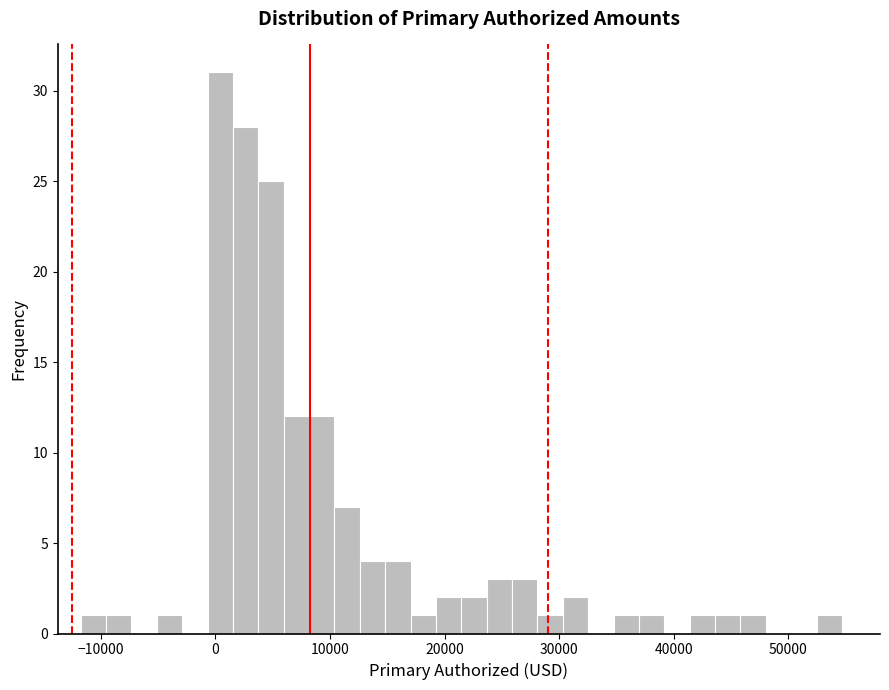

Read against the x-axis, roughly where is the centre of the tallest bar?

0